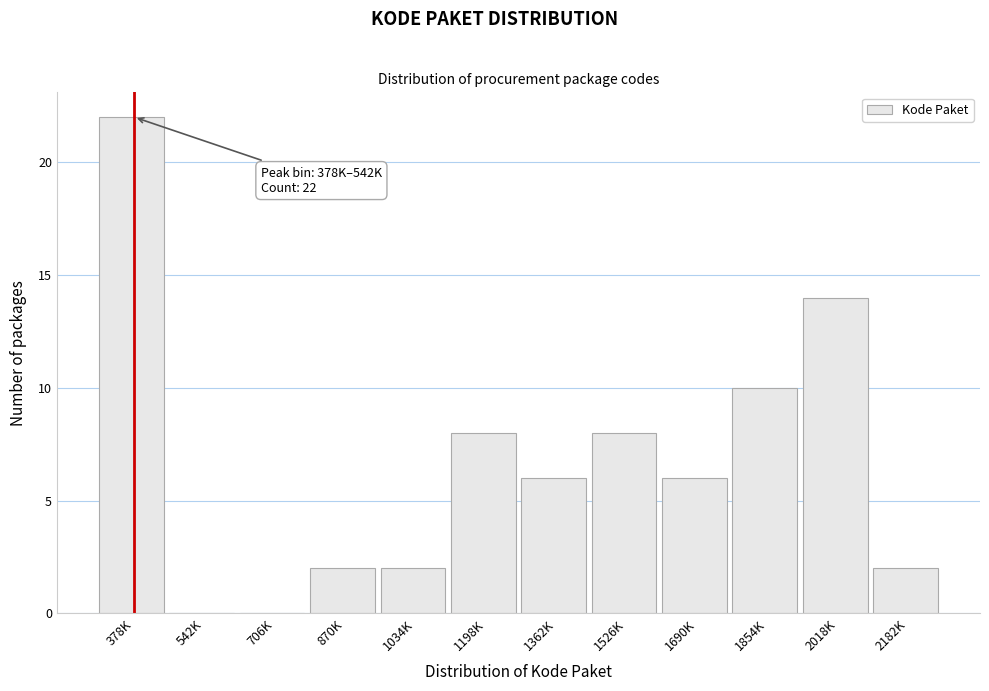

Reading left to right, transcribe all the data shown in this chart.

378K=22	542K=0	706K=0	870K=2	1034K=2	1198K=8	1362K=6	1526K=8	1690K=6	1854K=10	2018K=14	2182K=2